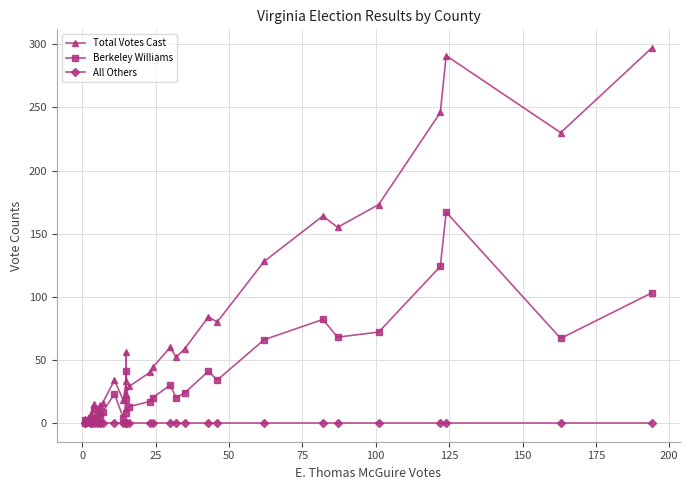

List the series in order of their peak value, highest first.

Total Votes Cast, Berkeley Williams, All Others